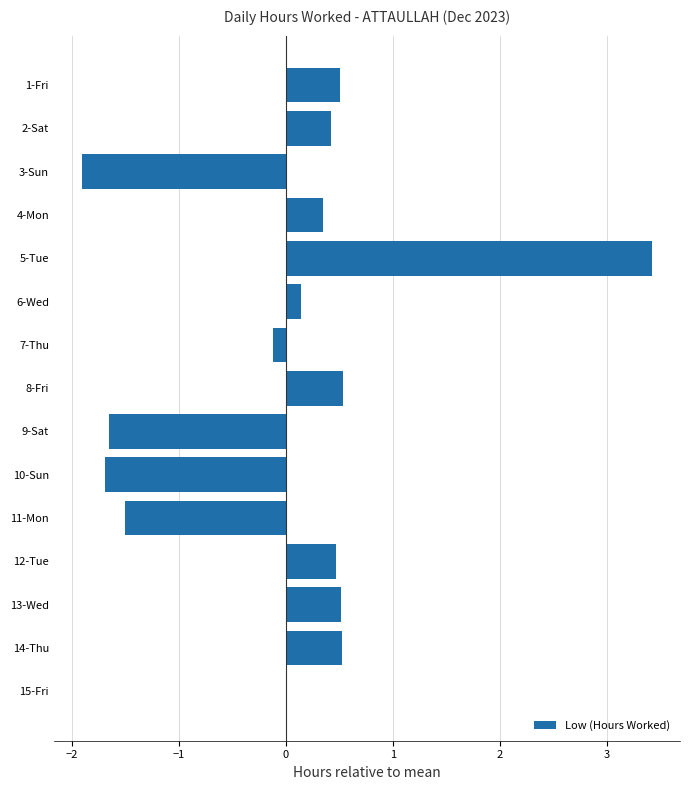

What is the sum of the values at 4-Mon and 12-Tue?

0.8